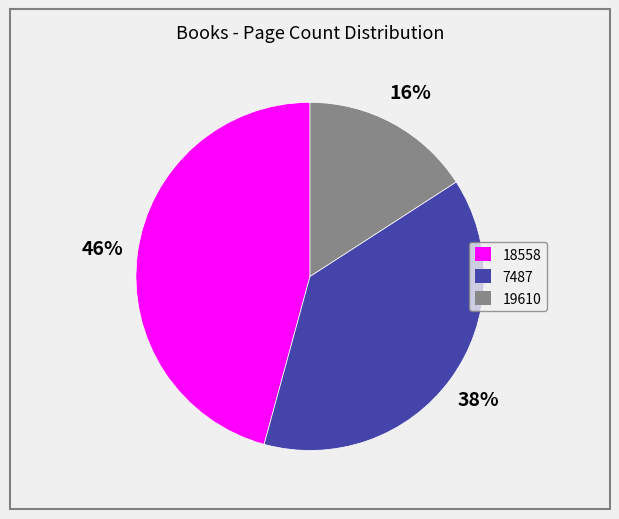

To the nearest percent, what percentage of the pie is 18558?

46%